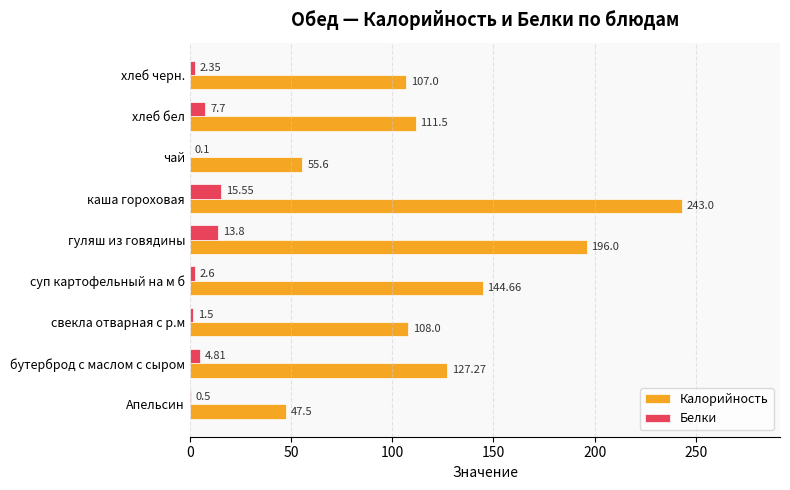

What is the sum of the Калорийность values at бутерброд с маслом с сыром and хлеб черн.?

234.3